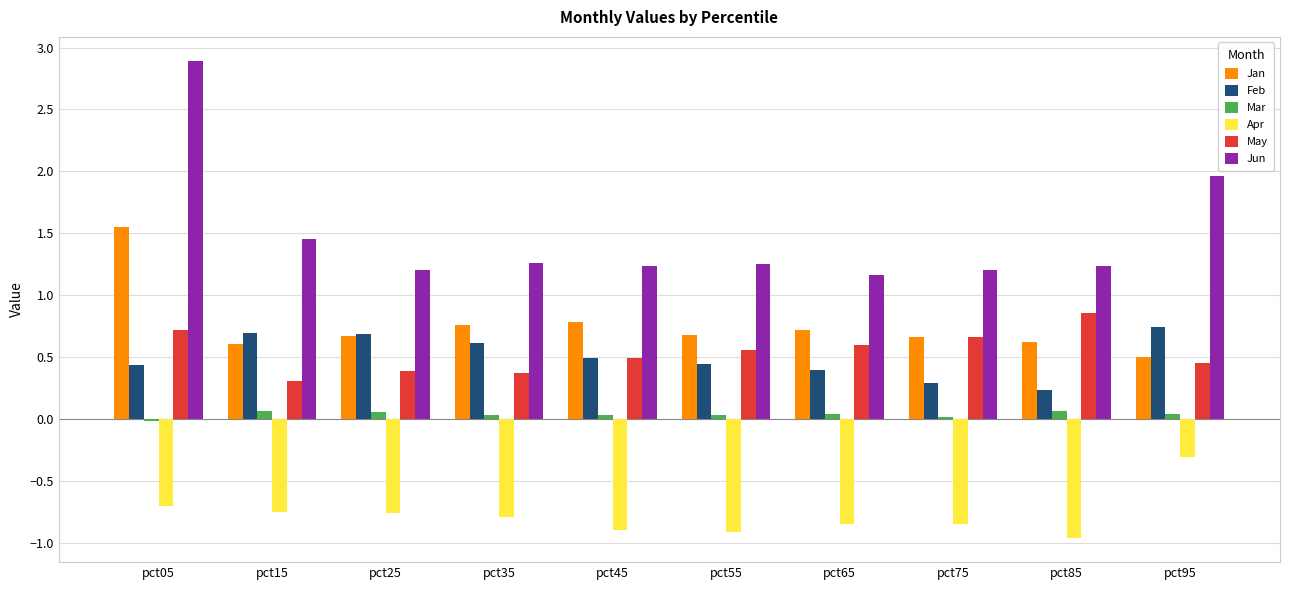

What is the difference between the second highest and minimum values in the Jan series?

0.3